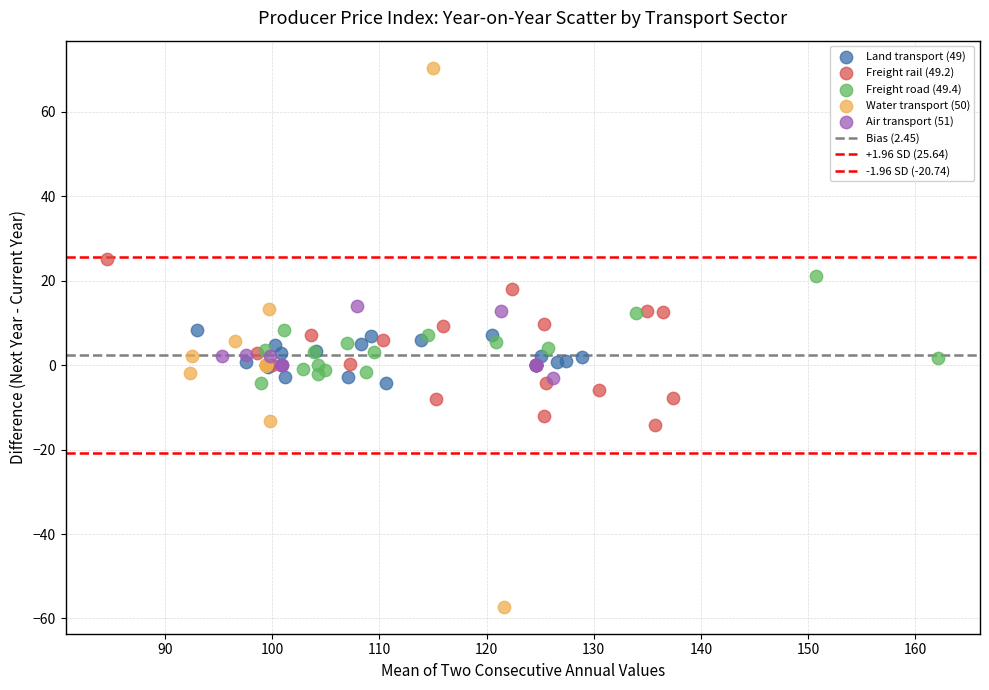

Which series contains the lowest Y value?

Water transport (50)